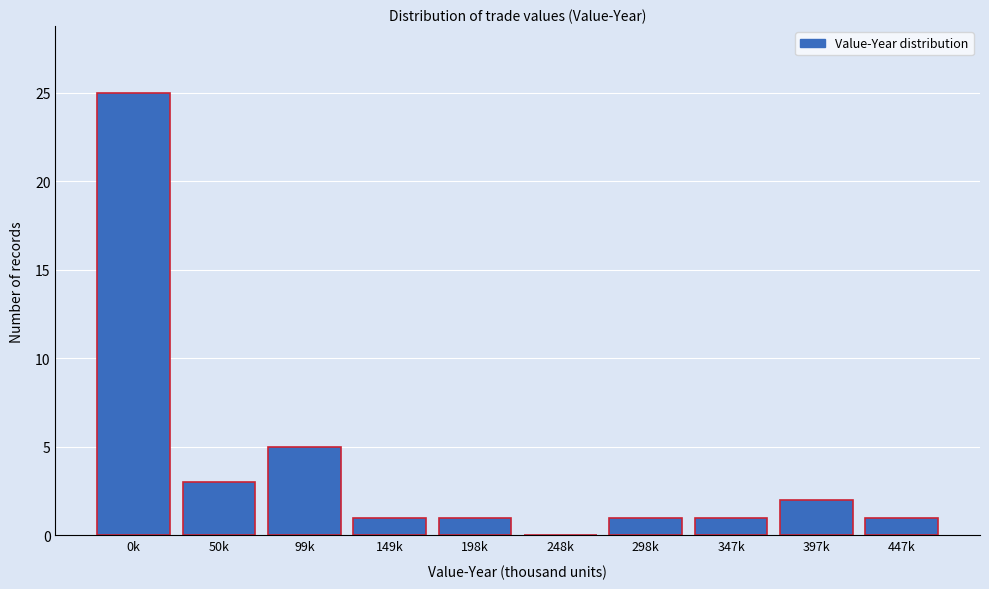

Reading left to right, what are all the values shown in this chart?

0k=25	50k=3	99k=5	149k=1	198k=1	248k=0	298k=1	347k=1	397k=2	447k=1